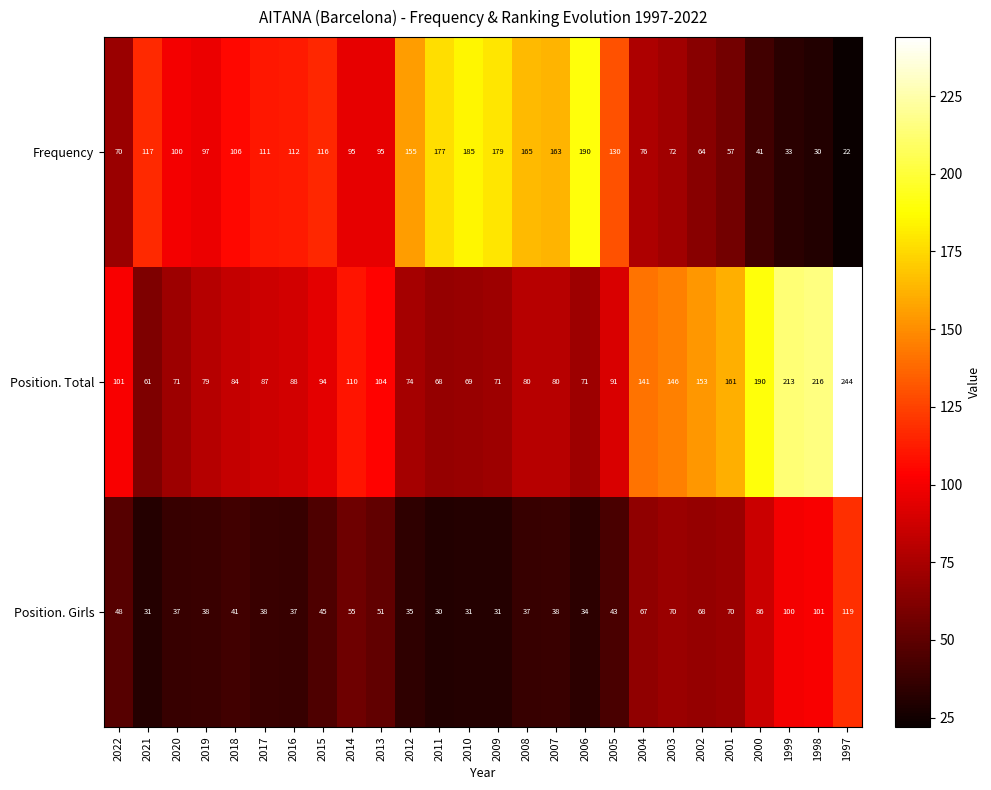

What is the difference between the maximum and minimum values in the Frequency series?

168